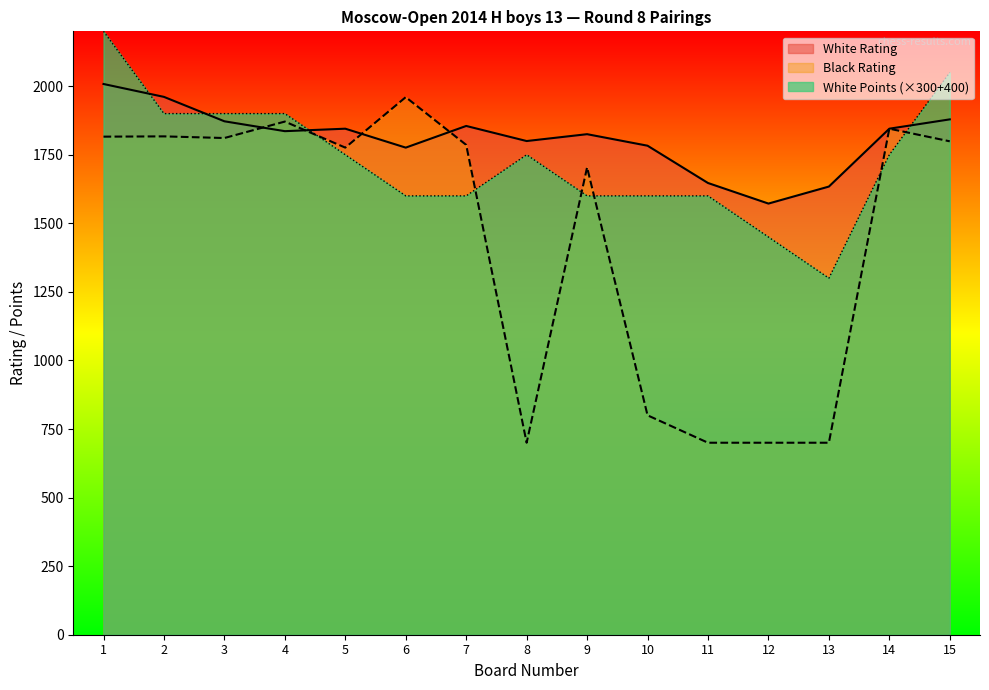

What is the sum of all Black Rating values?

21785